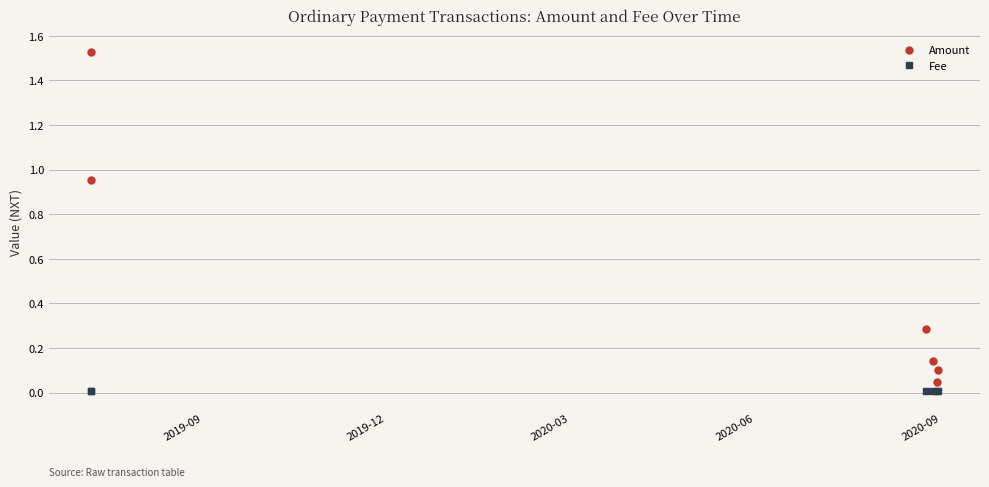

What is the average value of the Amount series?

0.5